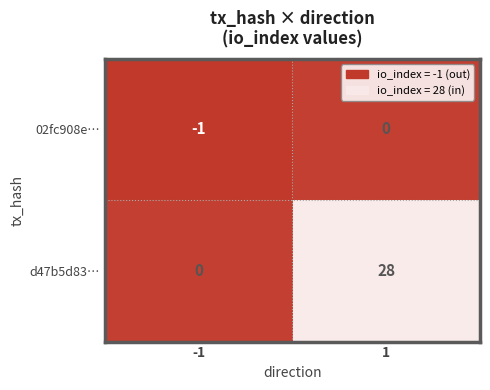

What is the spread (max minus min) of values at 1?

28